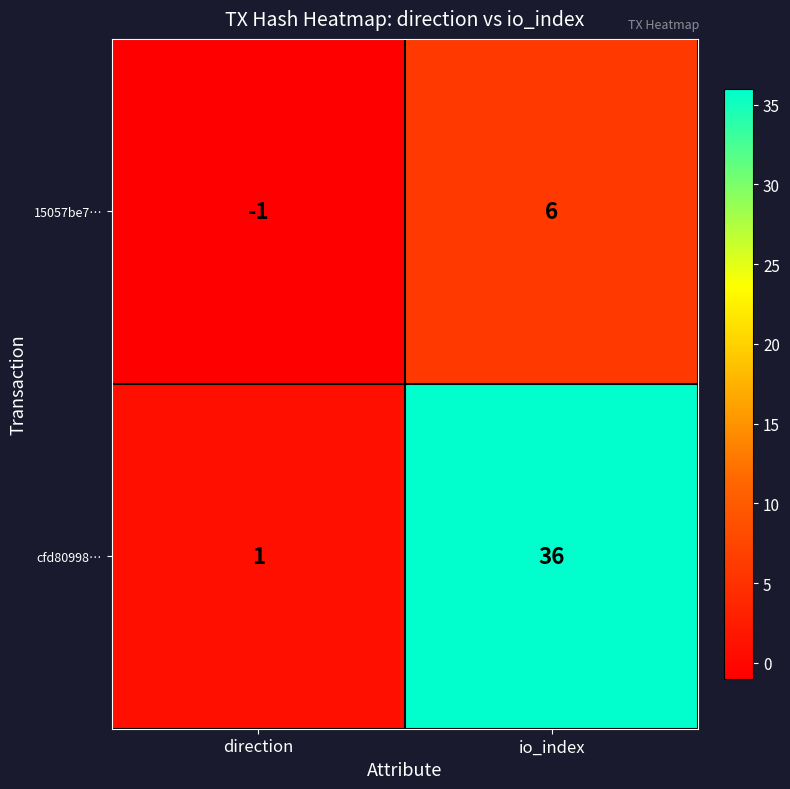

Reading left to right, what are all the values shown in this chart?

15057be7…: direction=-1	io_index=6
cfd80998…: direction=1	io_index=36